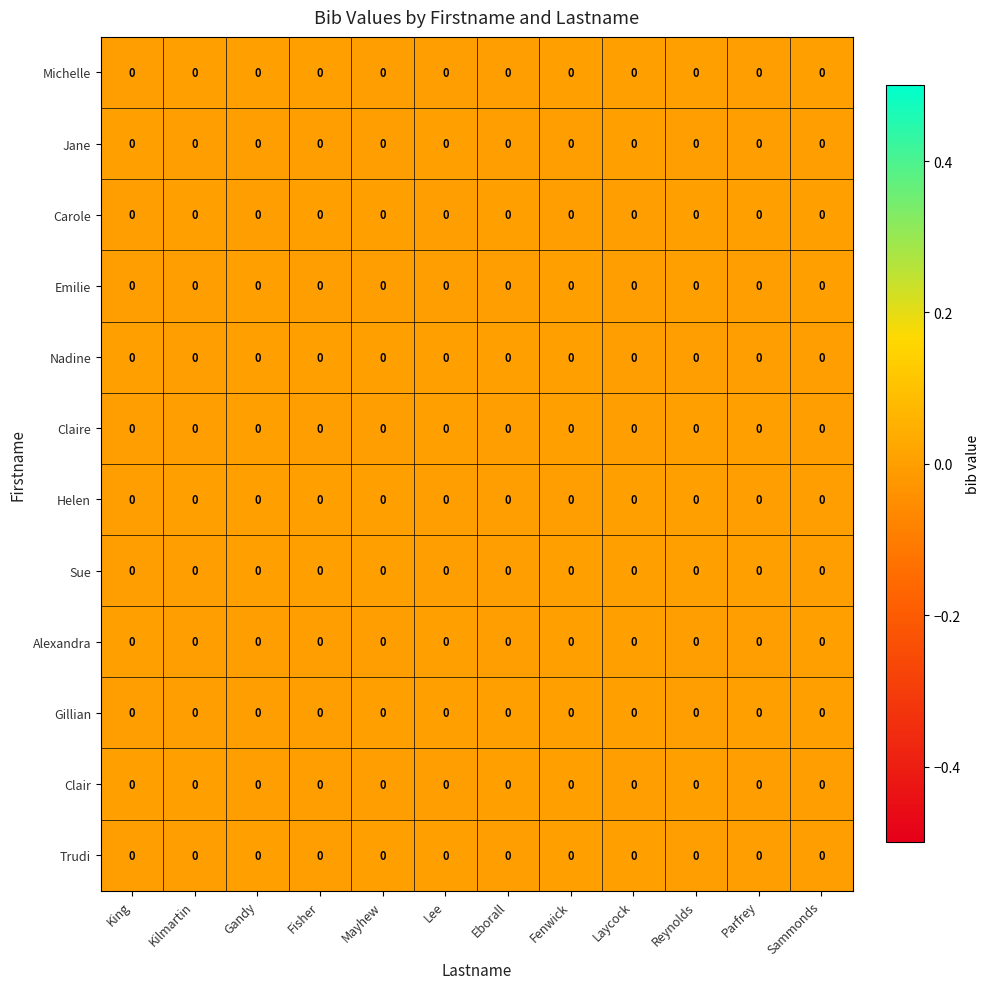

The Michelle series shows -0.0 at Lee. True or false?

False